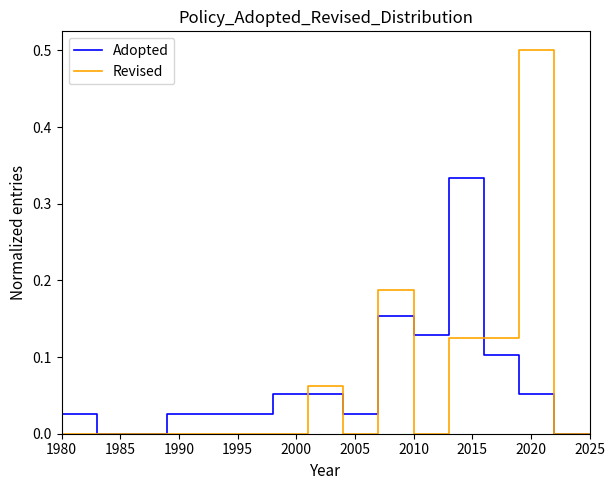

Does the chart display data point markers on the line(s)?

No